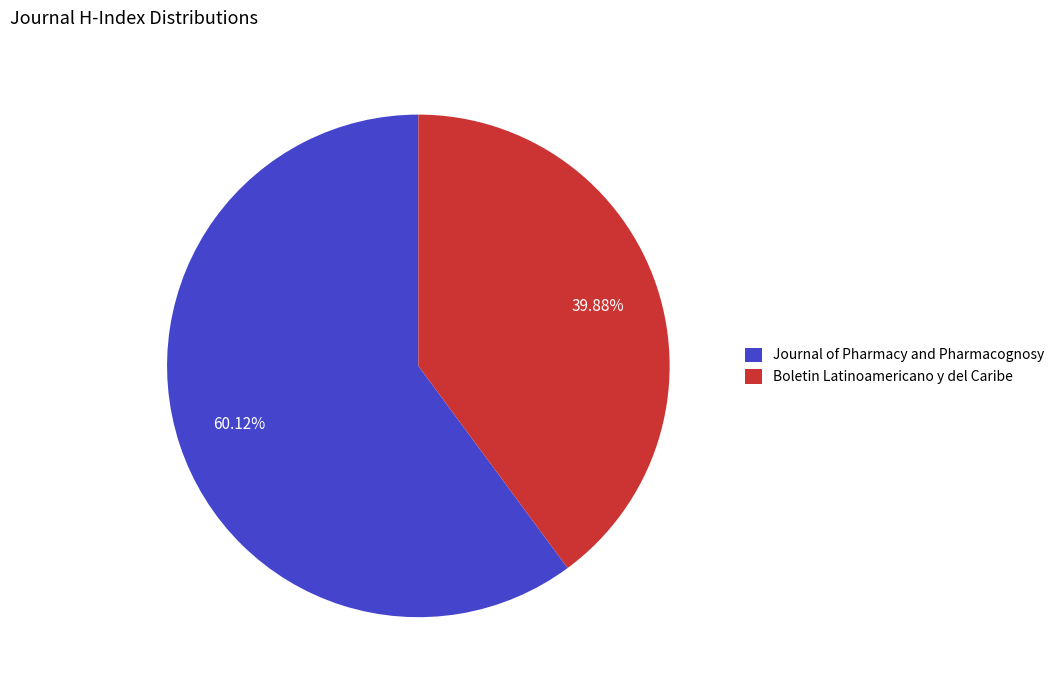

To the nearest percent, what is the difference between the largest and smallest slice percentages?

20%